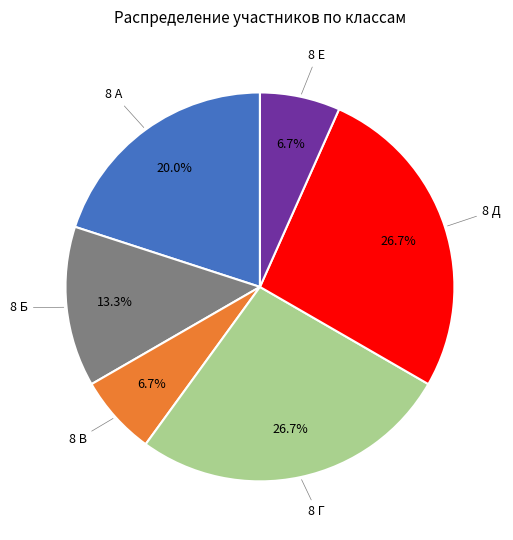

Is there a majority slice in this chart?

No